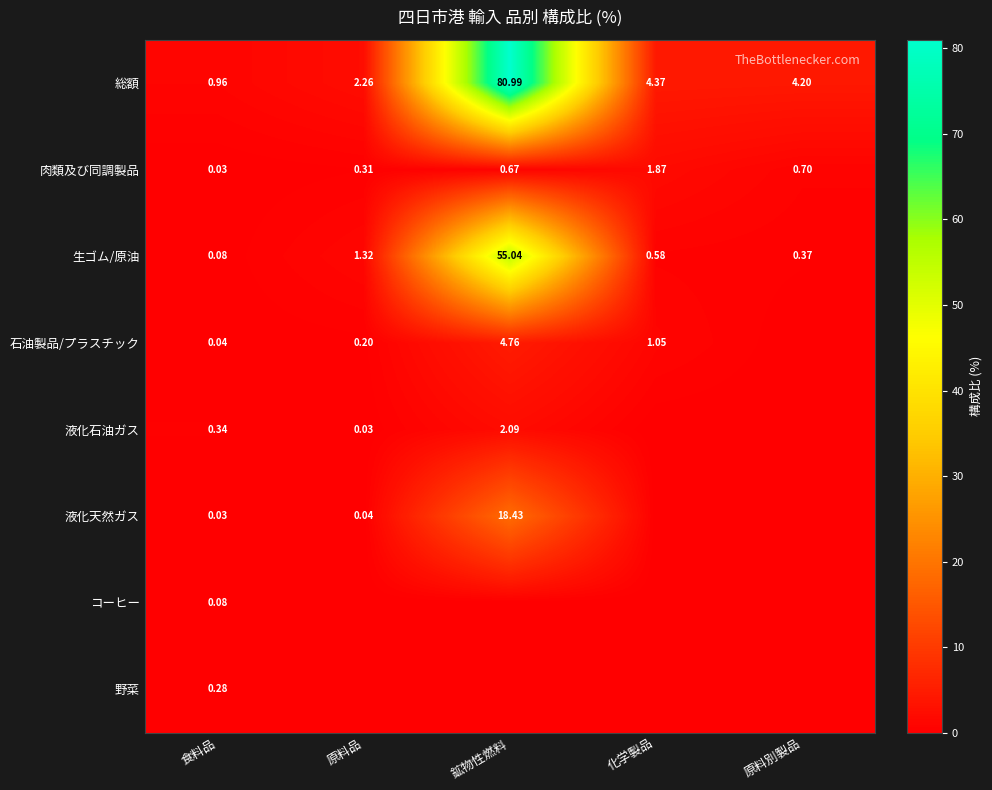

What is the difference between the 肉類及び同調製品 values at 化学製品 and 食料品?

1.8